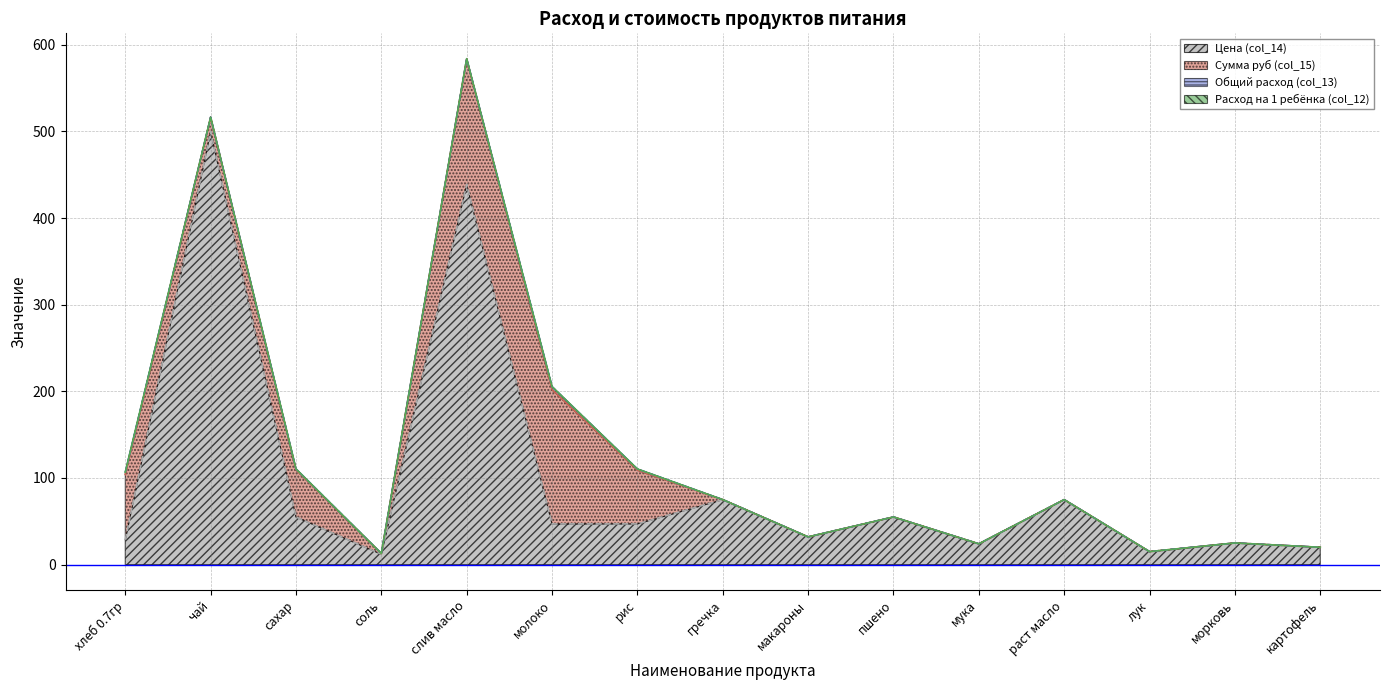

Which series changed the most between молоко and макароны?

Сумма руб (col_15)